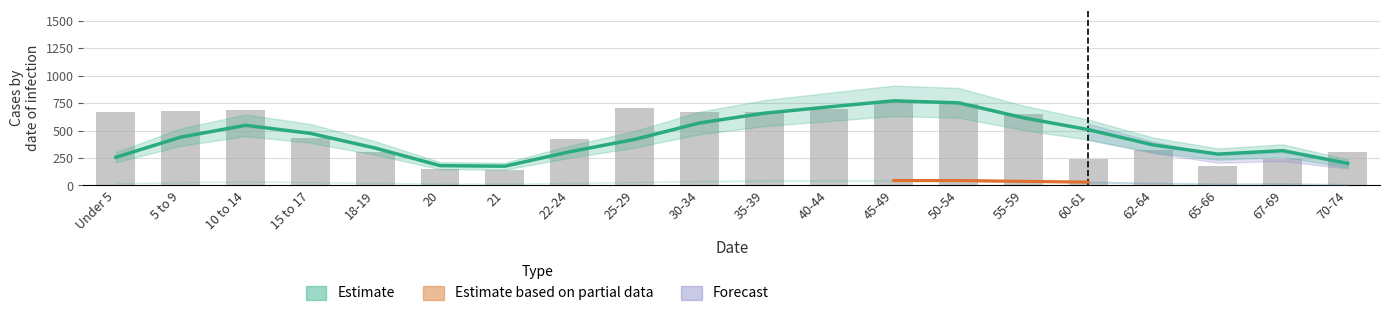

How many data points does each series have?

20